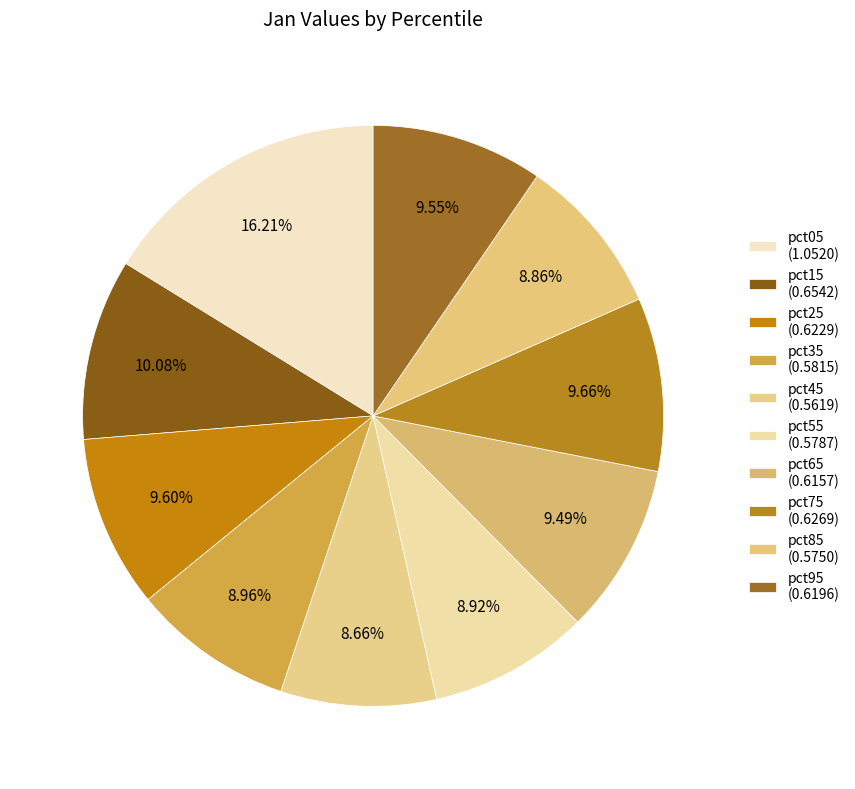

How many slices are in this pie chart?

10